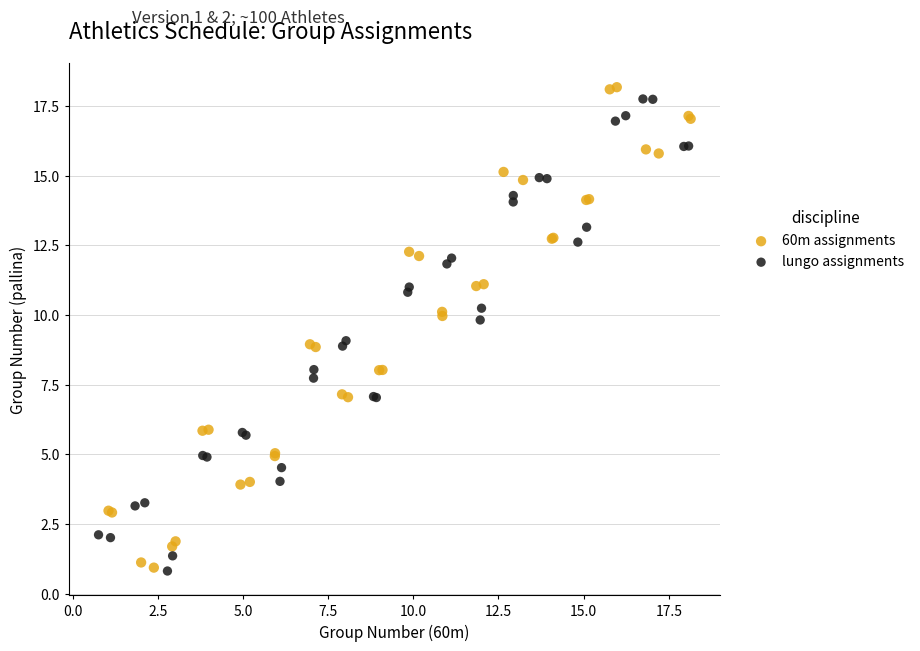

Which series has the largest Y range (max minus min)?

60m assignments